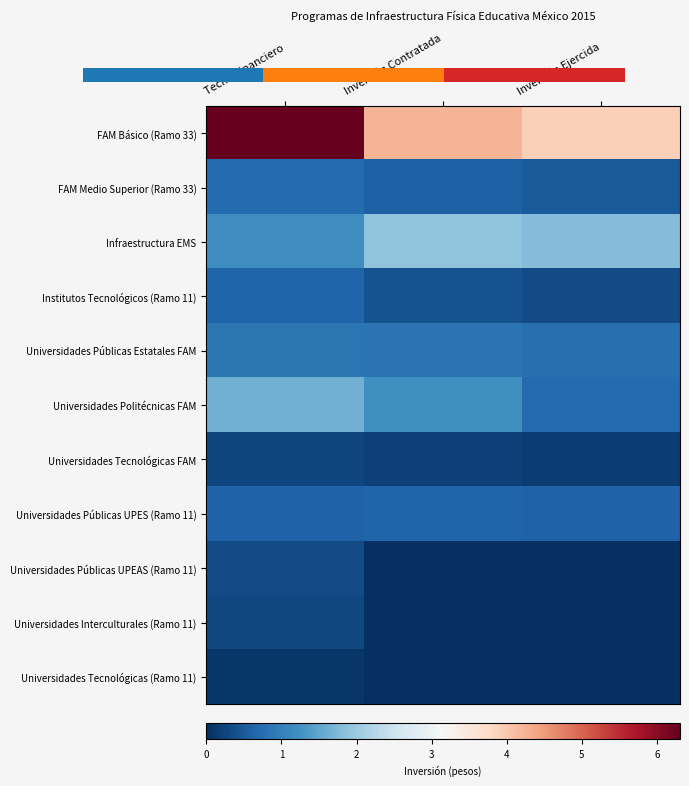

Reading right to left, what are all the values shown in this chart?

FAM Básico (Ramo 33): Inversión Ejercida=3.9	Inversión Contratada=4.2	Techo Financiero=6.3
FAM Medio Superior (Ramo 33): Inversión Ejercida=0.5	Inversión Contratada=0.6	Techo Financiero=0.7
Infraestructura EMS: Inversión Ejercida=1.8	Inversión Contratada=1.9	Techo Financiero=1.2
Institutos Tecnológicos (Ramo 11): Inversión Ejercida=0.3	Inversión Contratada=0.4	Techo Financiero=0.6
Universidades Públicas Estatales FAM: Inversión Ejercida=0.8	Inversión Contratada=0.8	Techo Financiero=0.9
Universidades Politécnicas FAM: Inversión Ejercida=0.7	Inversión Contratada=1.2	Techo Financiero=1.6
Universidades Tecnológicas FAM: Inversión Ejercida=0.2	Inversión Contratada=0.2	Techo Financiero=0.2
Universidades Públicas UPES (Ramo 11): Inversión Ejercida=0.6	Inversión Contratada=0.6	Techo Financiero=0.6
Universidades Públicas UPEAS (Ramo 11): Inversión Ejercida=0.0	Inversión Contratada=0.0	Techo Financiero=0.3
Universidades Interculturales (Ramo 11): Inversión Ejercida=0.0	Inversión Contratada=0.0	Techo Financiero=0.3
Universidades Tecnológicas (Ramo 11): Inversión Ejercida=0.0	Inversión Contratada=0.0	Techo Financiero=0.1